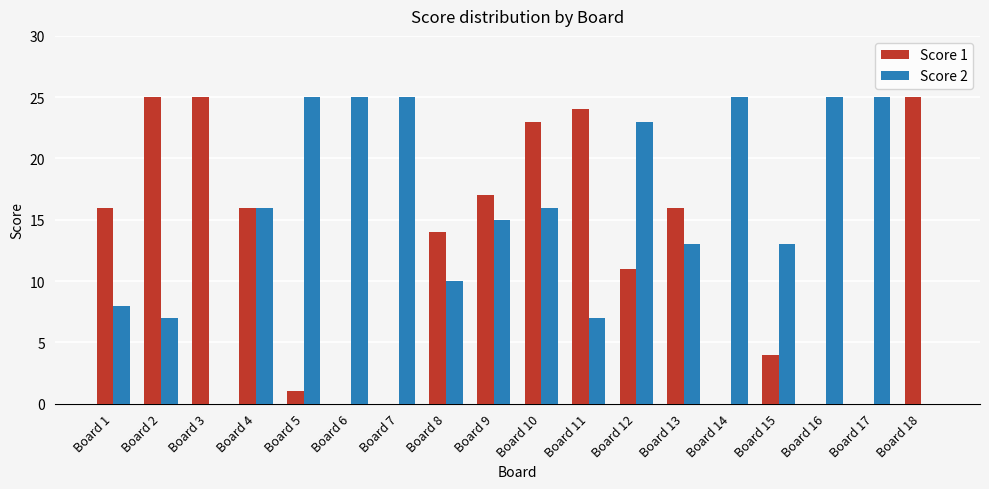

Between Board 3 and Board 9, which series saw the biggest shift?

Score 2